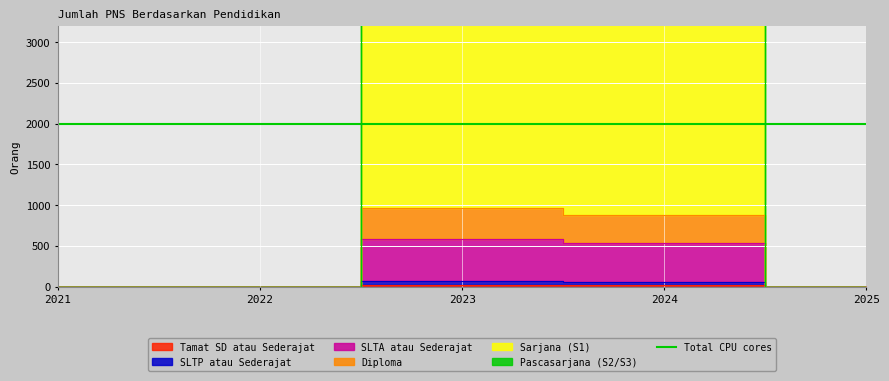

How many data points does each series have?

5